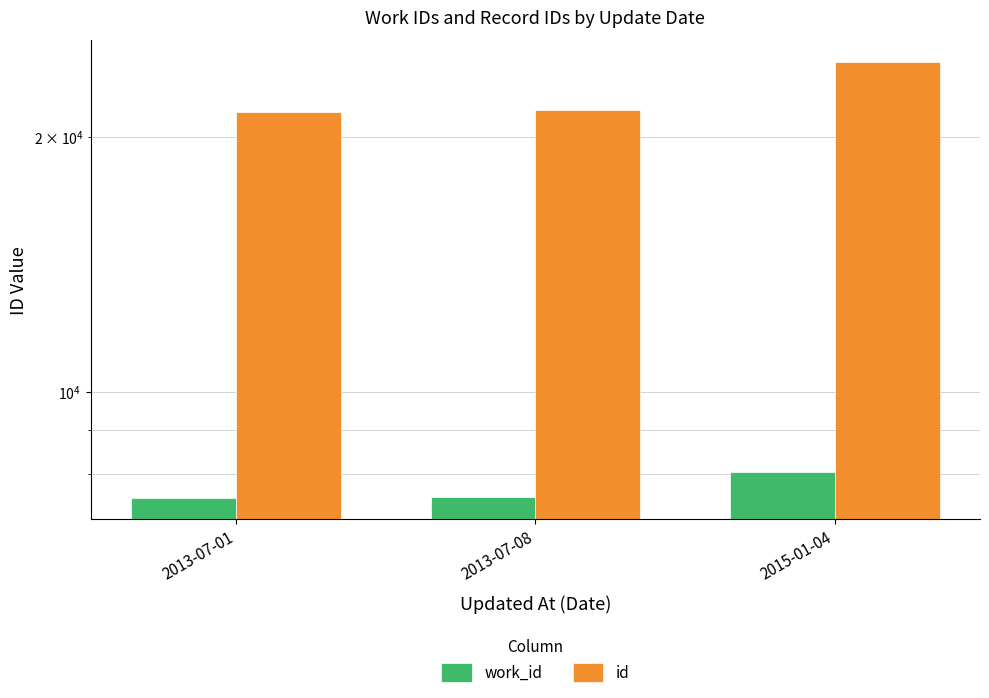

What is the value of the id bar at the 3rd from the left?

24512